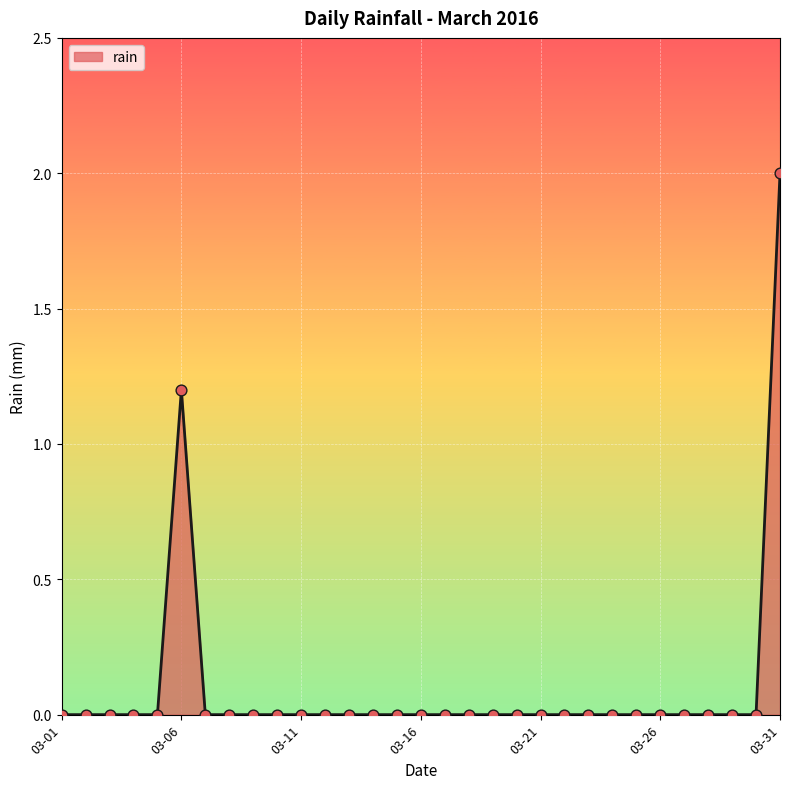

What is the maximum value shown in the chart?

2.0